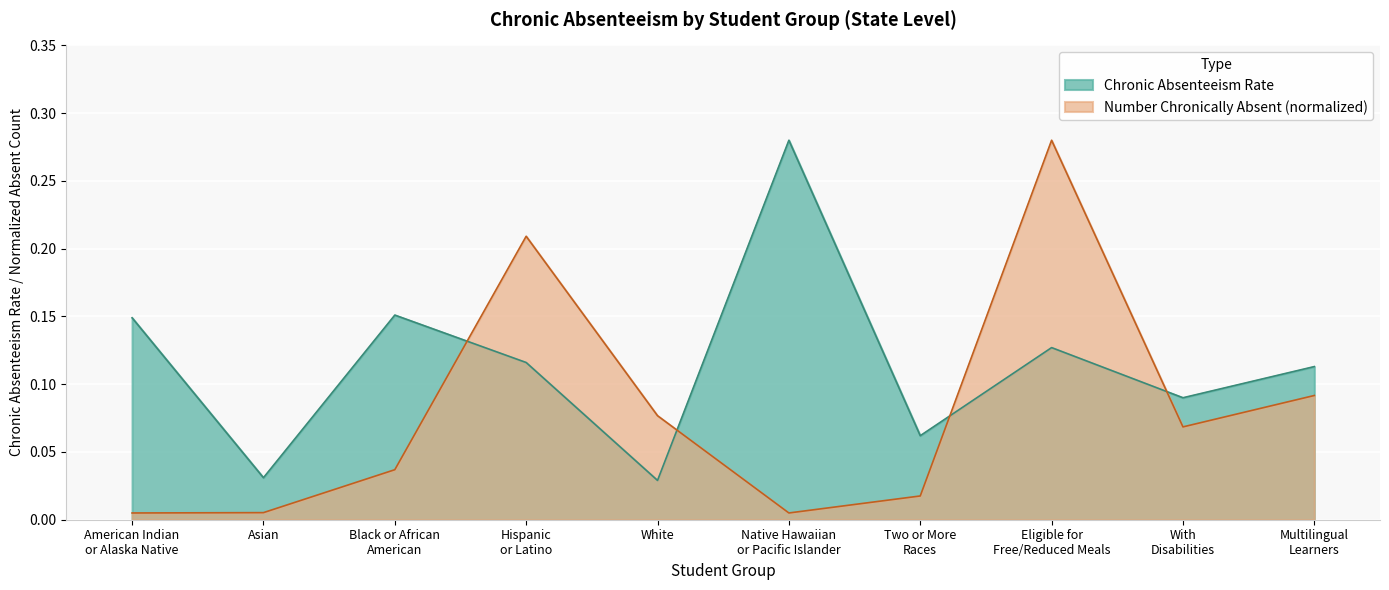

Reading left to right, list all the values displayed in this chart.

Chronic Absenteeism Rate: American Indian
or Alaska Native=0.1	Asian=0.0	Black or African
American=0.2	Hispanic
or Latino=0.1	White=0.0	Native Hawaiian
or Pacific Islander=0.3	Two or More
Races=0.1	Eligible for
Free/Reduced Meals=0.1	With
Disabilities=0.1	Multilingual
Learners=0.1
Number Chronically Absent (scaled): American Indian
or Alaska Native=0.0	Asian=0.0	Black or African
American=0.0	Hispanic
or Latino=0.2	White=0.1	Native Hawaiian
or Pacific Islander=0.0	Two or More
Races=0.0	Eligible for
Free/Reduced Meals=0.3	With
Disabilities=0.1	Multilingual
Learners=0.1